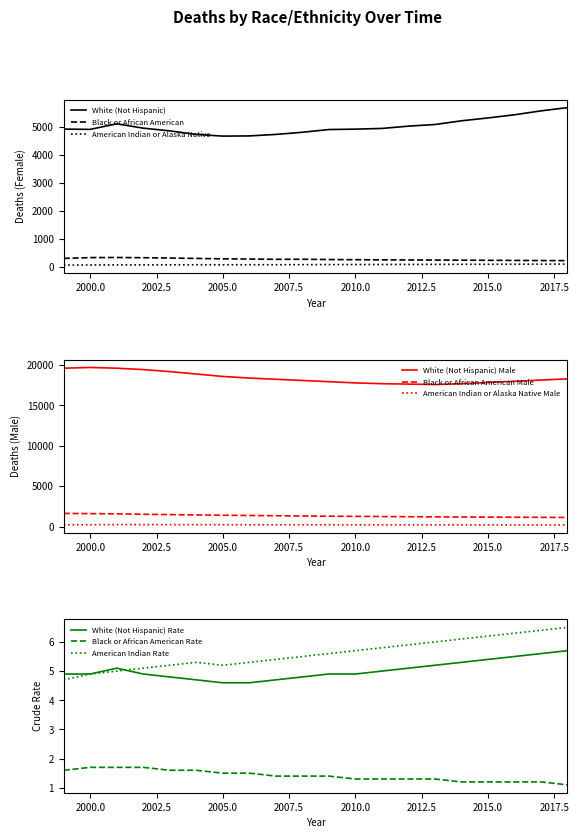

What is the maximum value for White (Not Hispanic)?

5683